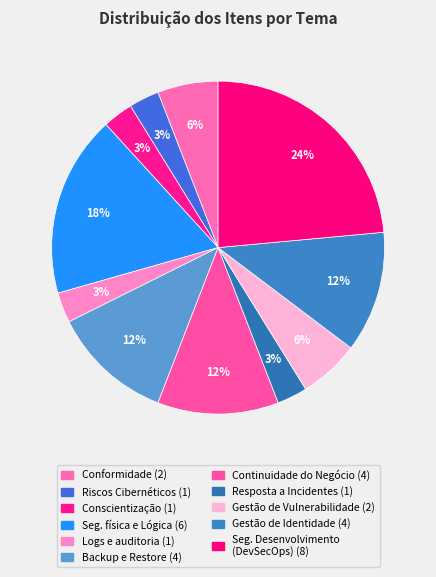

Count the number of slices in the pie.

11